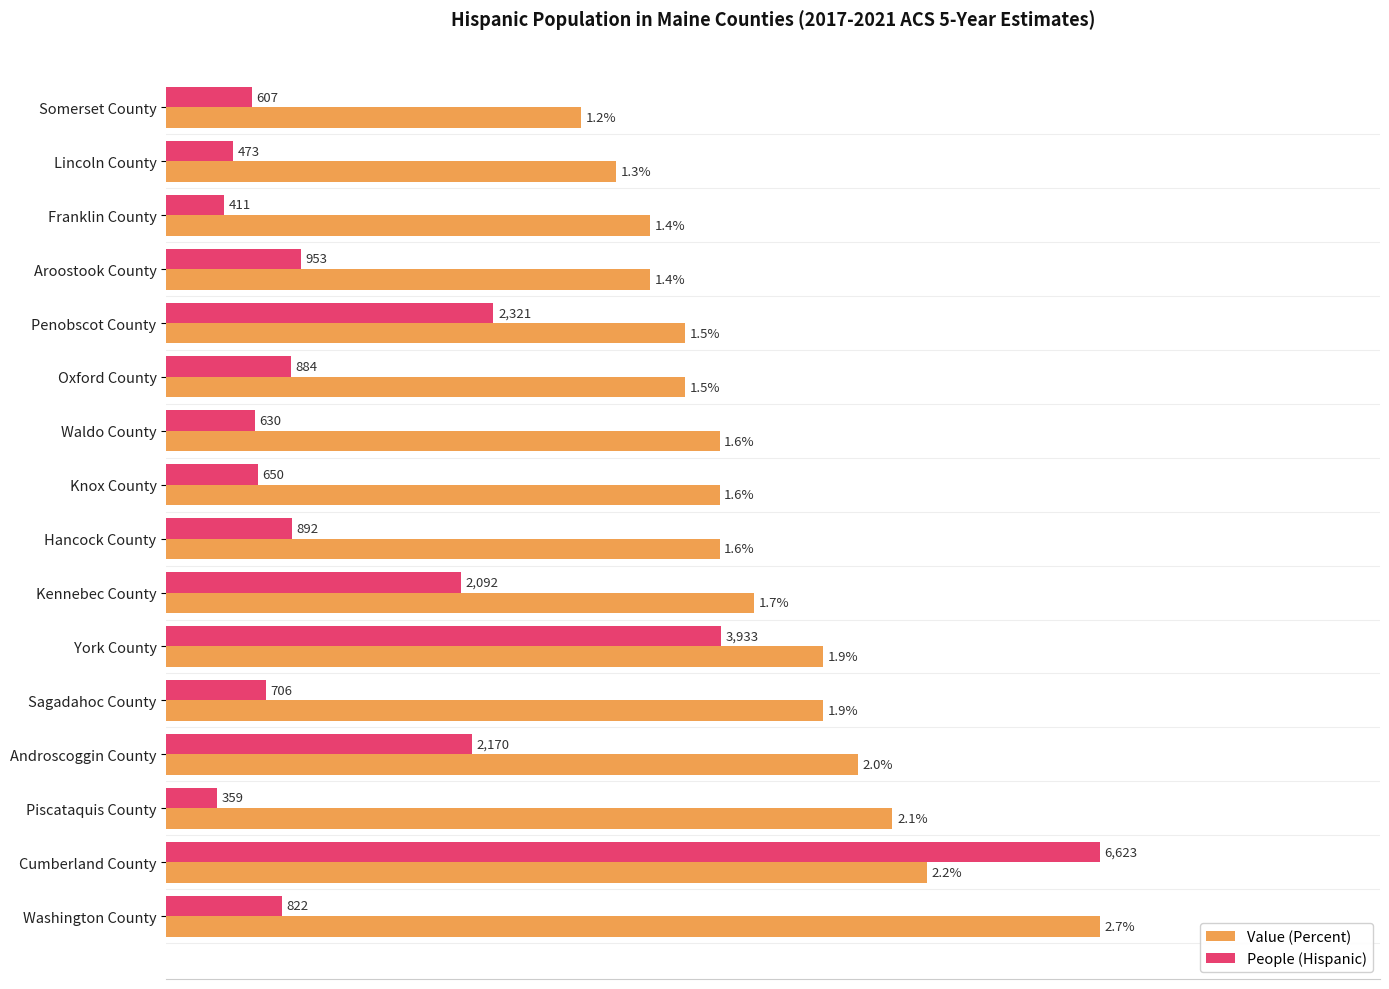

What are all the series names shown in the legend?

Value (Percent), People (Hispanic)